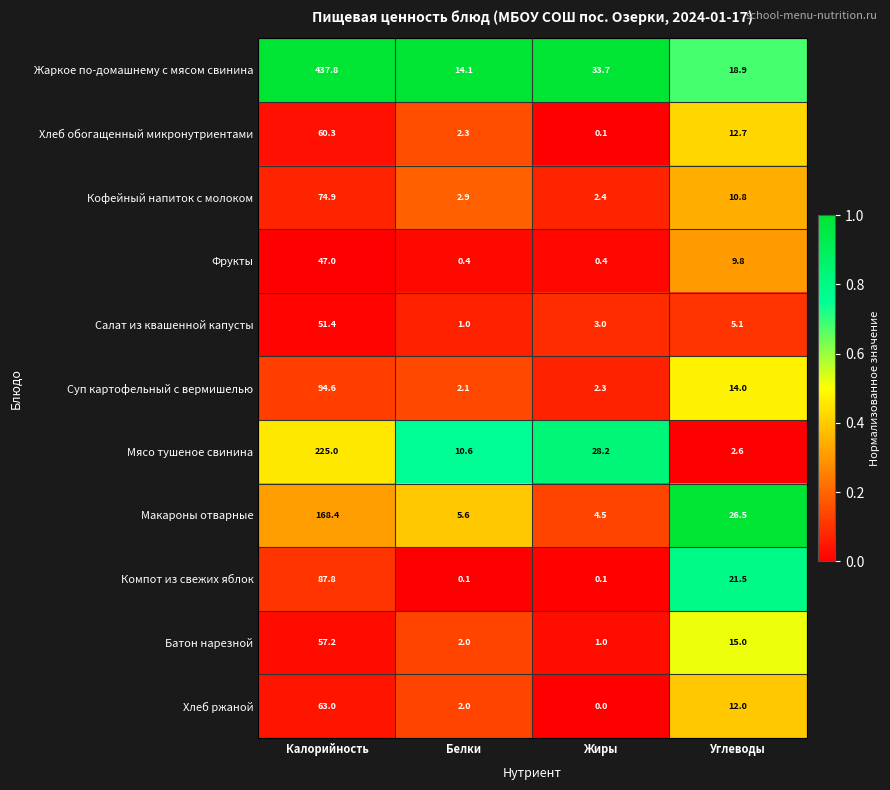

At Углеводы, list the series in order from smallest to largest.

Мясо тушеное свинина, Салат из квашенной капусты, Фрукты, Кофейный напиток с молоком, Хлеб ржаной, Хлеб обогащенный микронутриентами, Суп картофельный с вермишелью, Батон нарезной, Жаркое по-домашнему с мясом свинина, Компот из свежих яблок, Макароны отварные